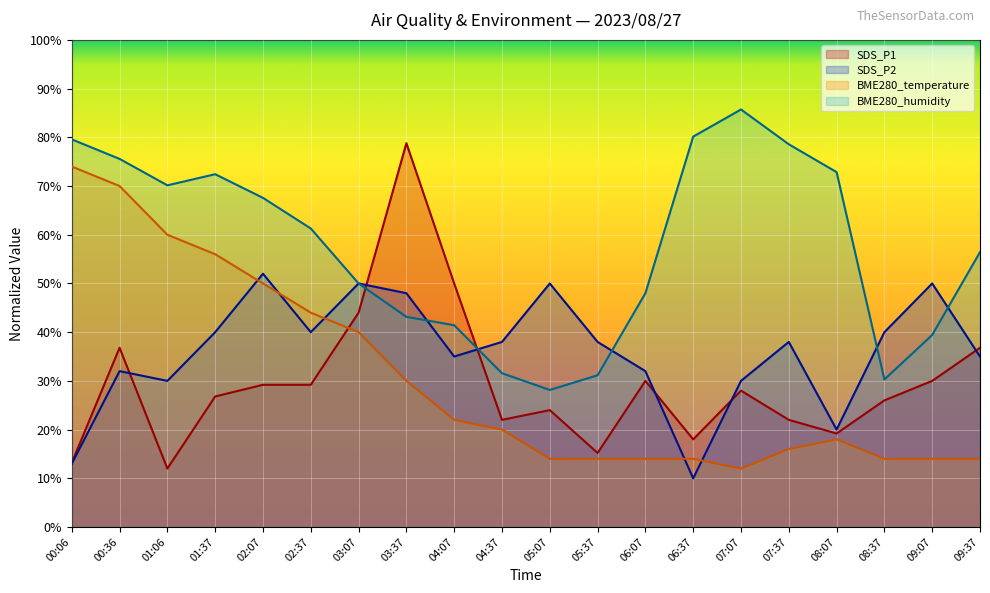

How many lines are shown in the chart?

4